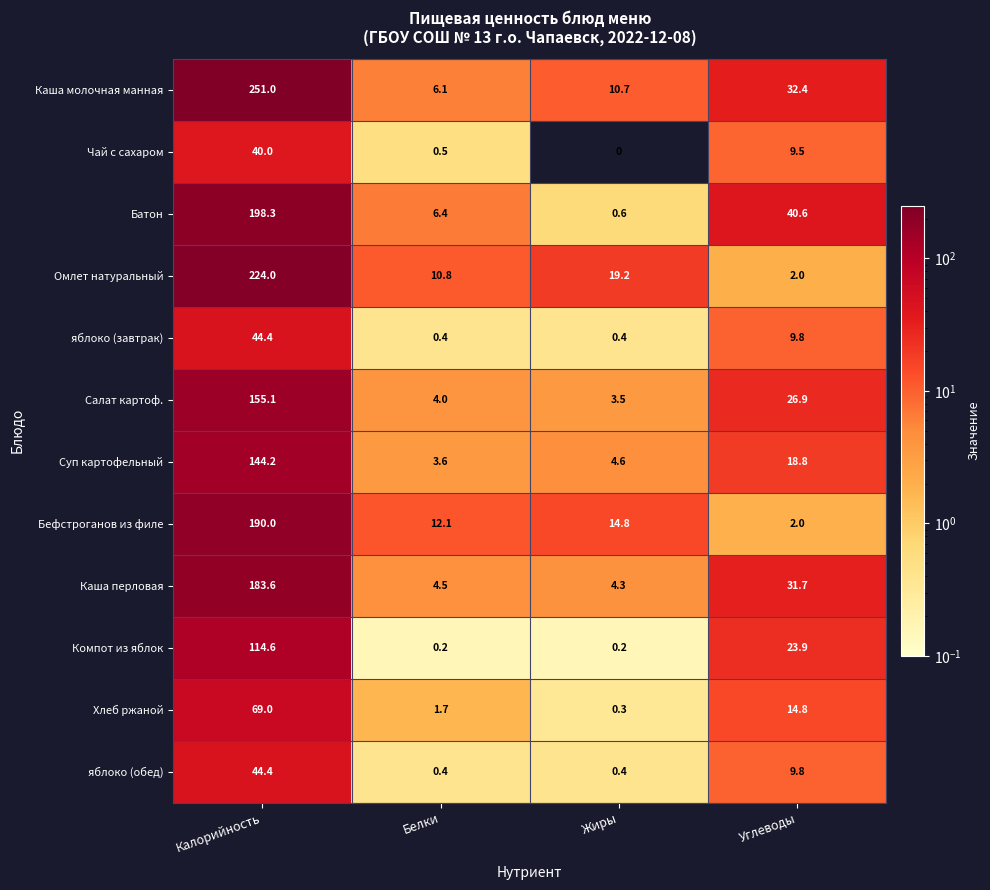

At which label does Каша перловая first exceed 31?

Калорийность